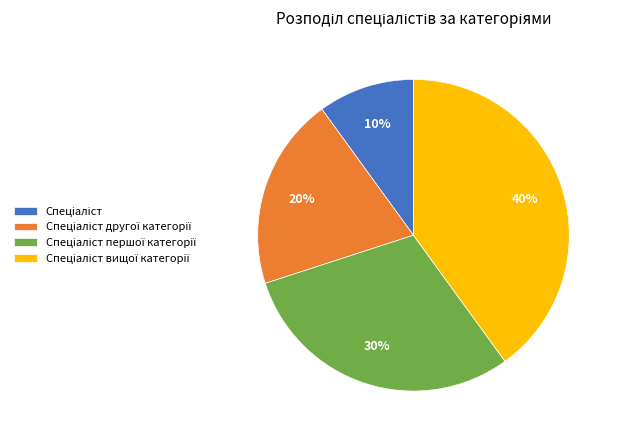

Is there a majority slice in this chart?

No